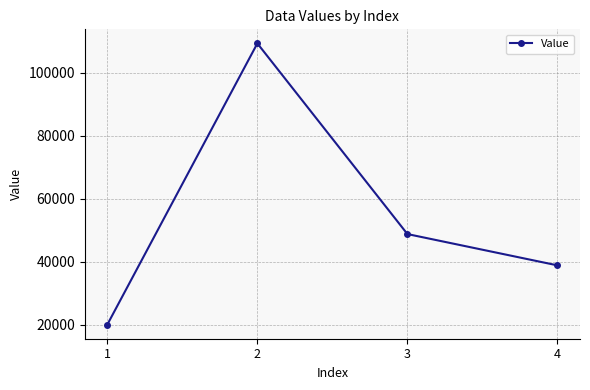

Approximately how many times larger is the value at 2 compared to 3?

2.2